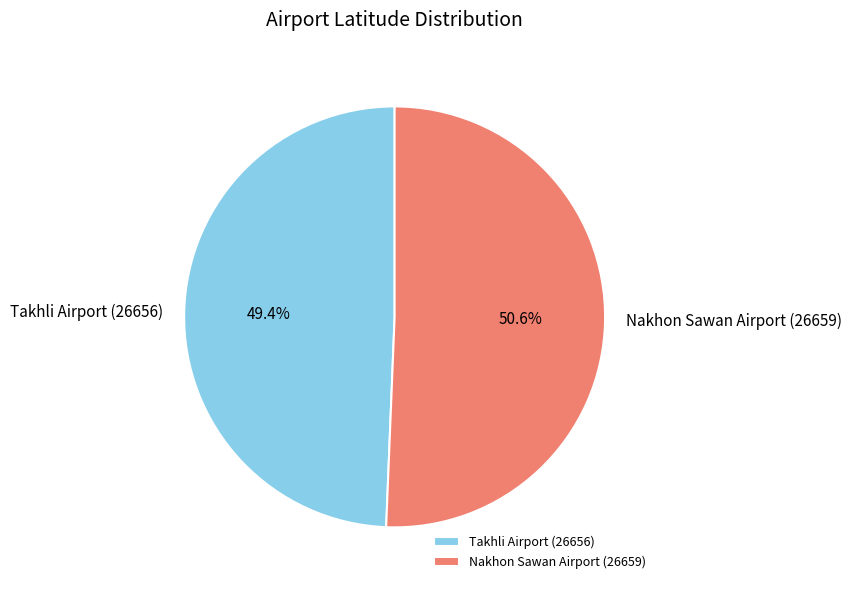

What portion of the pie excludes Takhli Airport (26656)?

50.6%